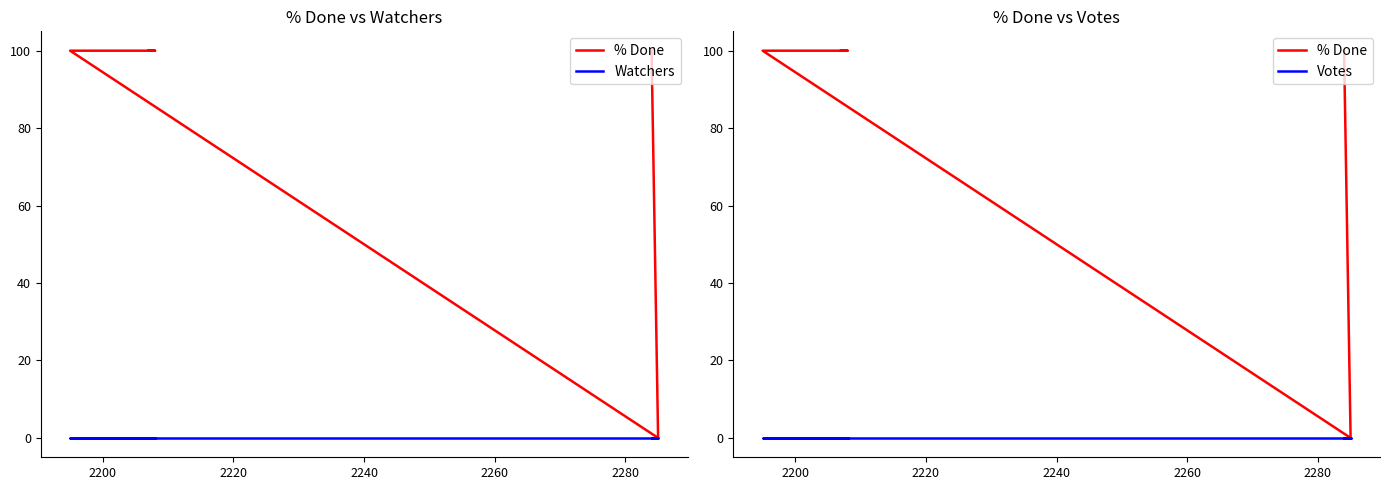

True or false: % Done and Votes intersect in this chart.

False